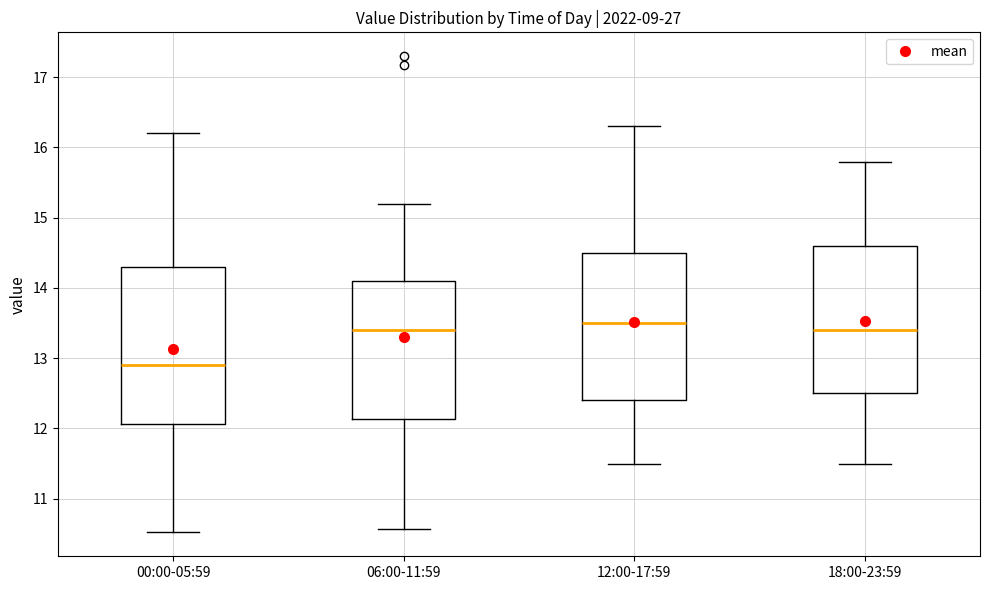

Reading left to right, read every box against the y-axis: the position of its median line, the range the box covers, and the ends of its whiskers. The values are not printed on the chart, so give them approximately, as read against the axis.

00:00-05:59: median 12.9, box 12.1 to 14.3, whiskers 10.5 to 16.2
06:00-11:59: median 13.4, box 12.1 to 14.1, whiskers 10.6 to 15.2
12:00-17:59: median 13.5, box 12.4 to 14.5, whiskers 11.5 to 16.3
18:00-23:59: median 13.4, box 12.5 to 14.6, whiskers 11.5 to 15.8